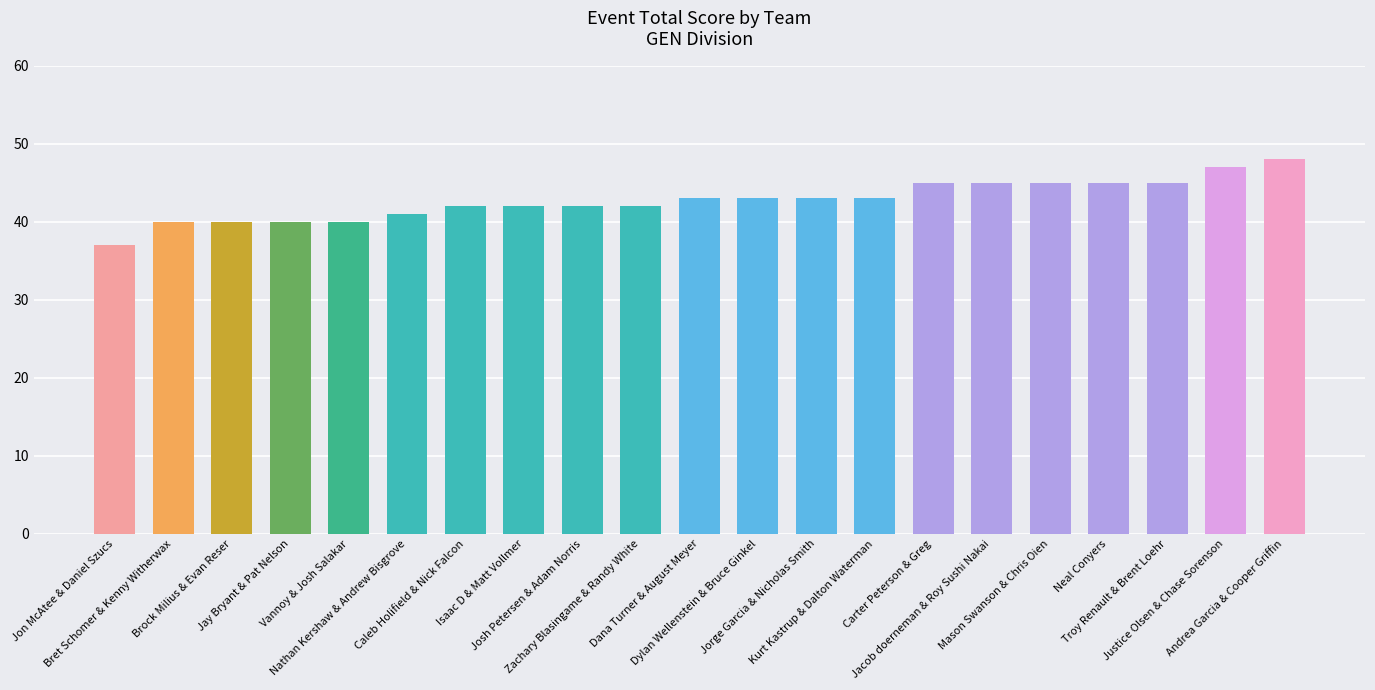

What is the smallest value displayed?

37